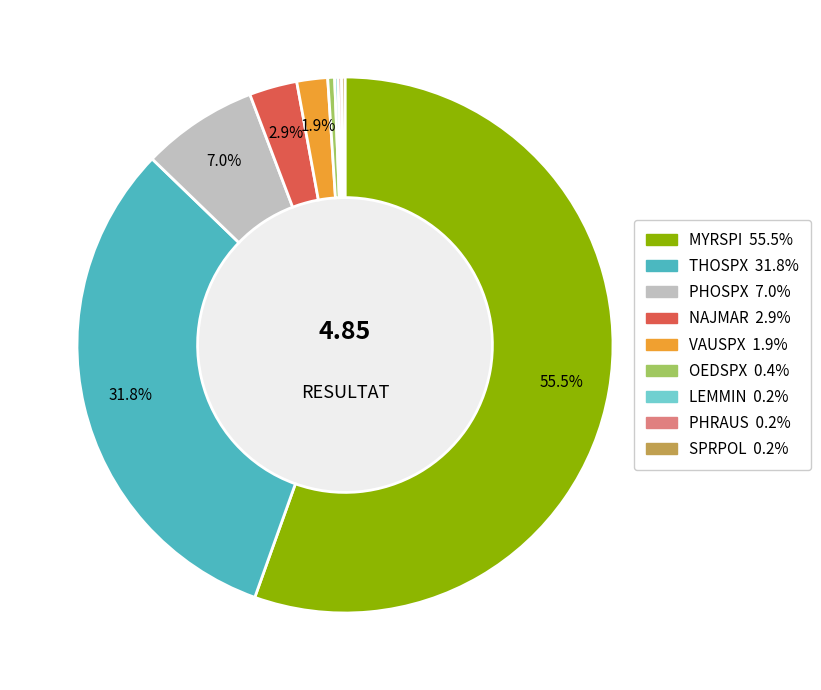

Between MYRSPI and PHOSPX, which is larger?

MYRSPI